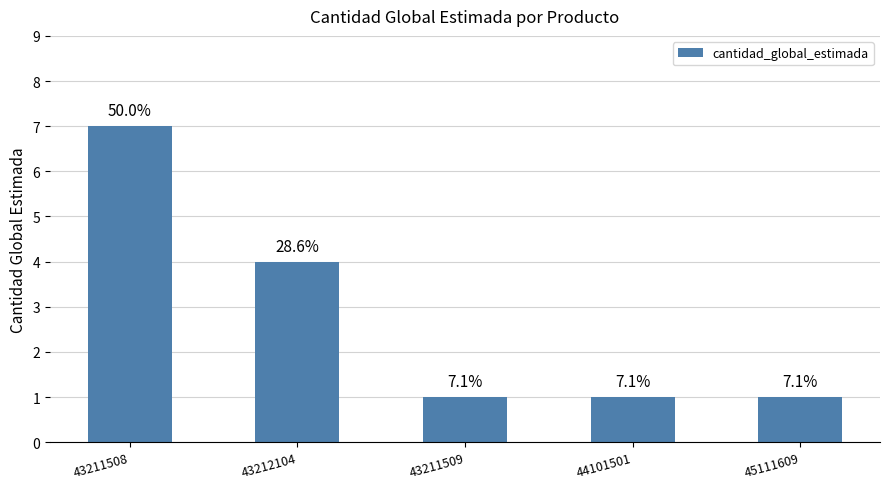

What value does the data have at 43211508?

7